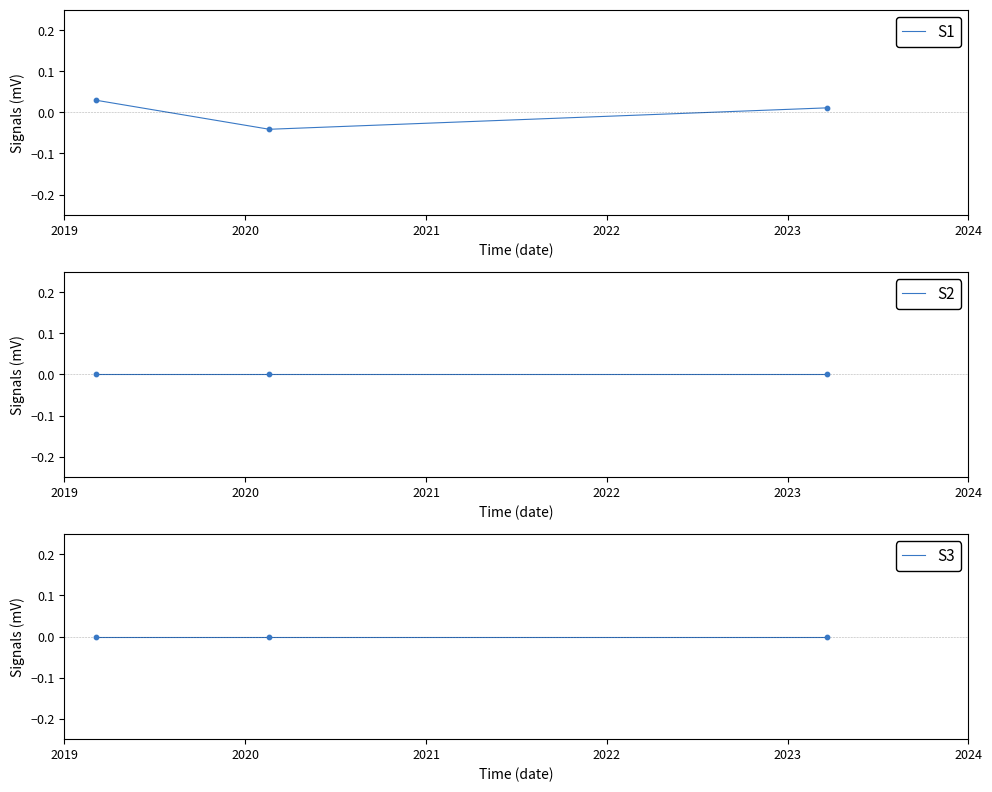

Which series reaches the minimum Y coordinate?

S1